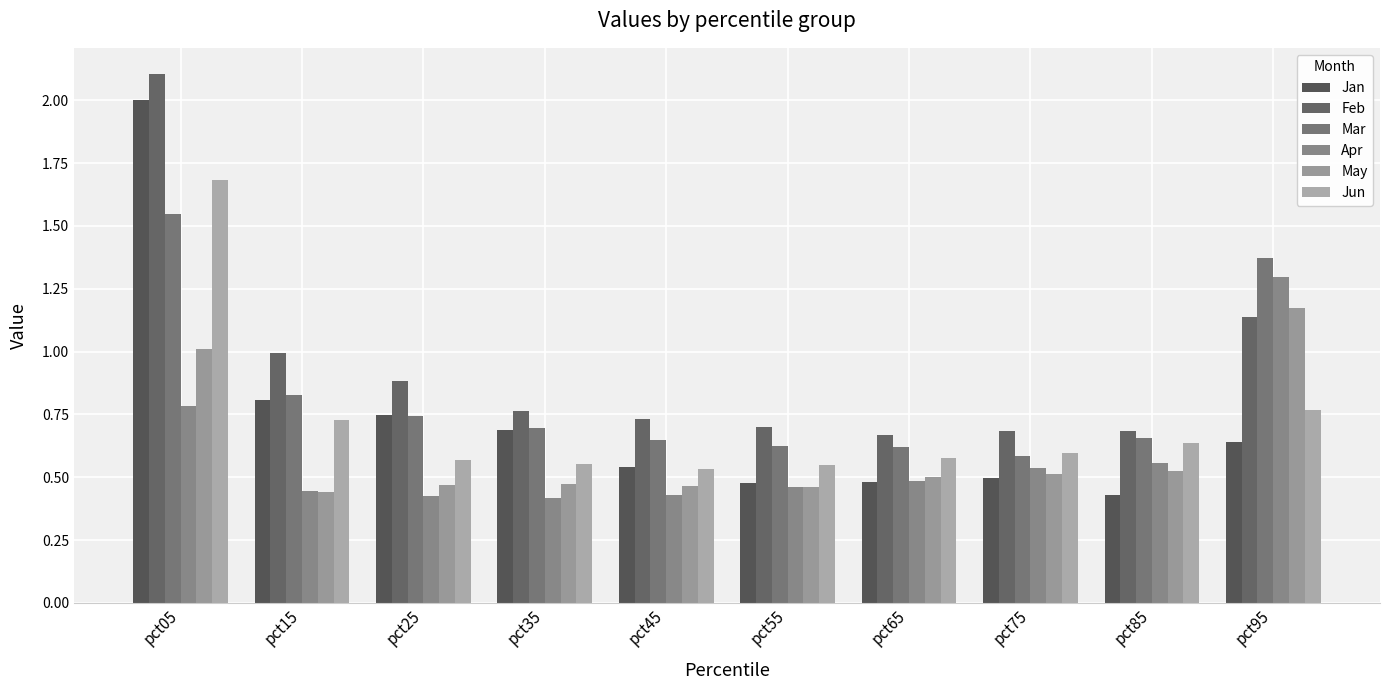

The Apr series shows 0.6 at pct35. True or false?

False